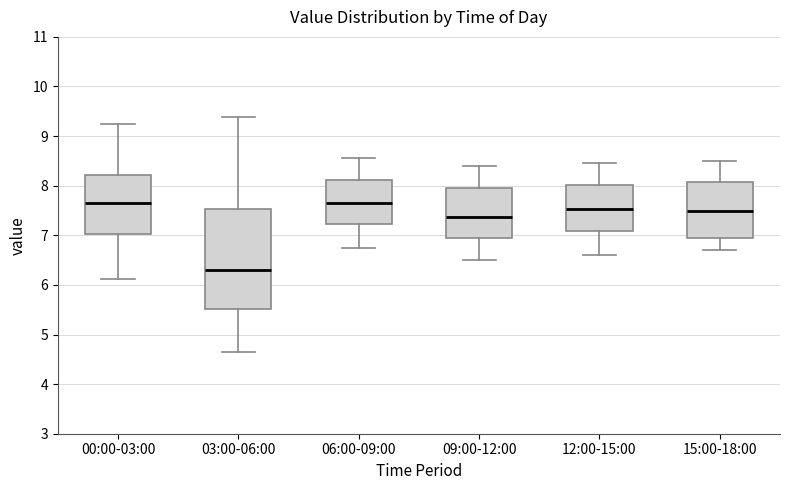

Reading left to right, read every box against the y-axis: the position of its median line, the range the box covers, and the ends of its whiskers. The values are not printed on the chart, so give them approximately, as read against the axis.

00:00-03:00: median 7.7, box 7.0 to 8.2, whiskers 6.1 to 9.3
03:00-06:00: median 6.3, box 5.5 to 7.5, whiskers 4.7 to 9.4
06:00-09:00: median 7.7, box 7.2 to 8.1, whiskers 6.8 to 8.6
09:00-12:00: median 7.4, box 6.9 to 8.0, whiskers 6.5 to 8.4
12:00-15:00: median 7.5, box 7.1 to 8.0, whiskers 6.6 to 8.5
15:00-18:00: median 7.5, box 6.9 to 8.1, whiskers 6.7 to 8.5